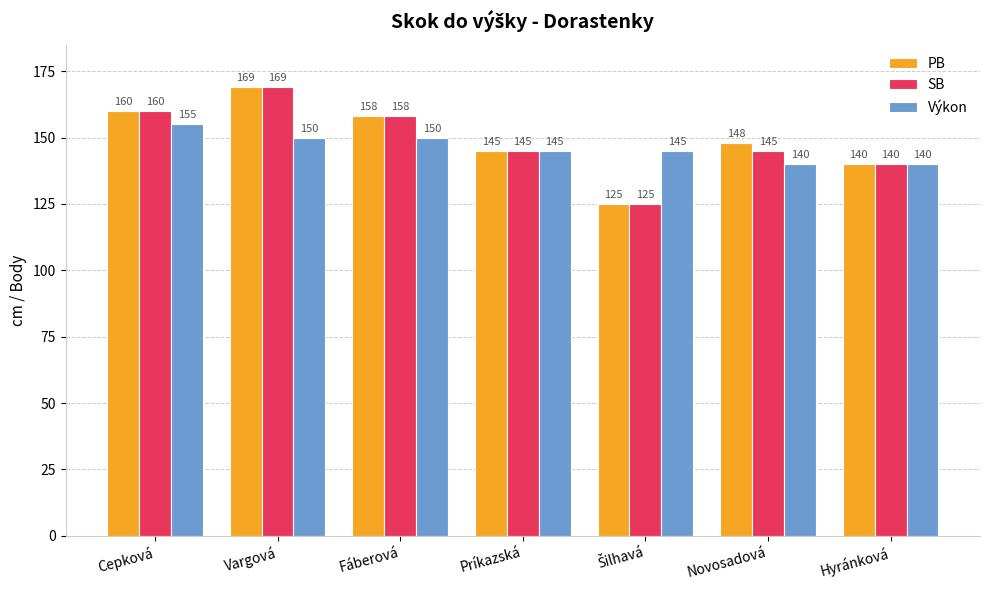

Which series changed the most between Príkazská and Novosadová?

Výkon